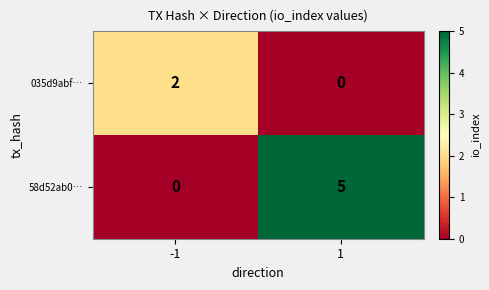

At which category is the sum across all series the highest?

1